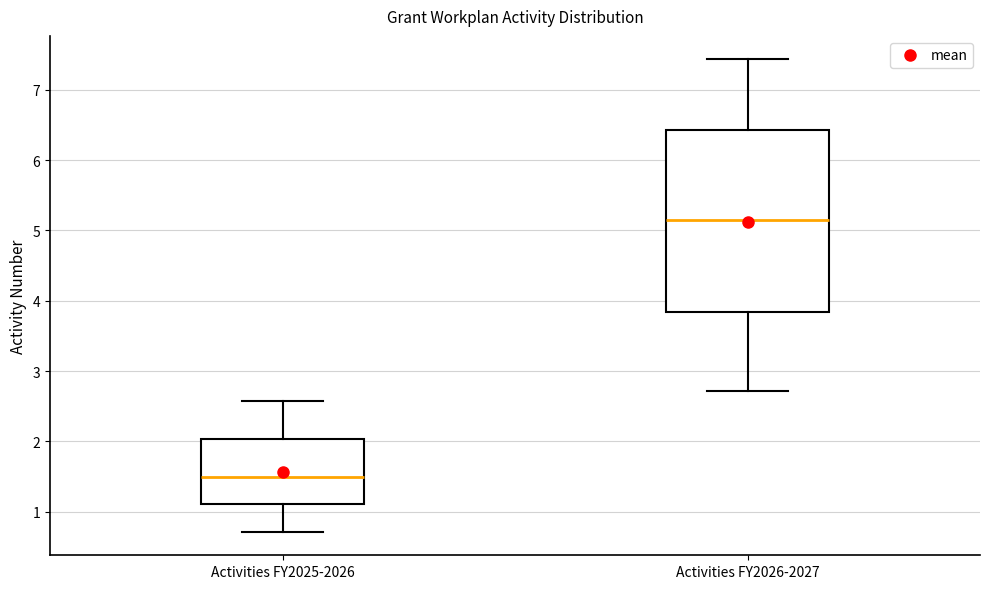

Which box has the highest median line?

Activities FY2026-2027